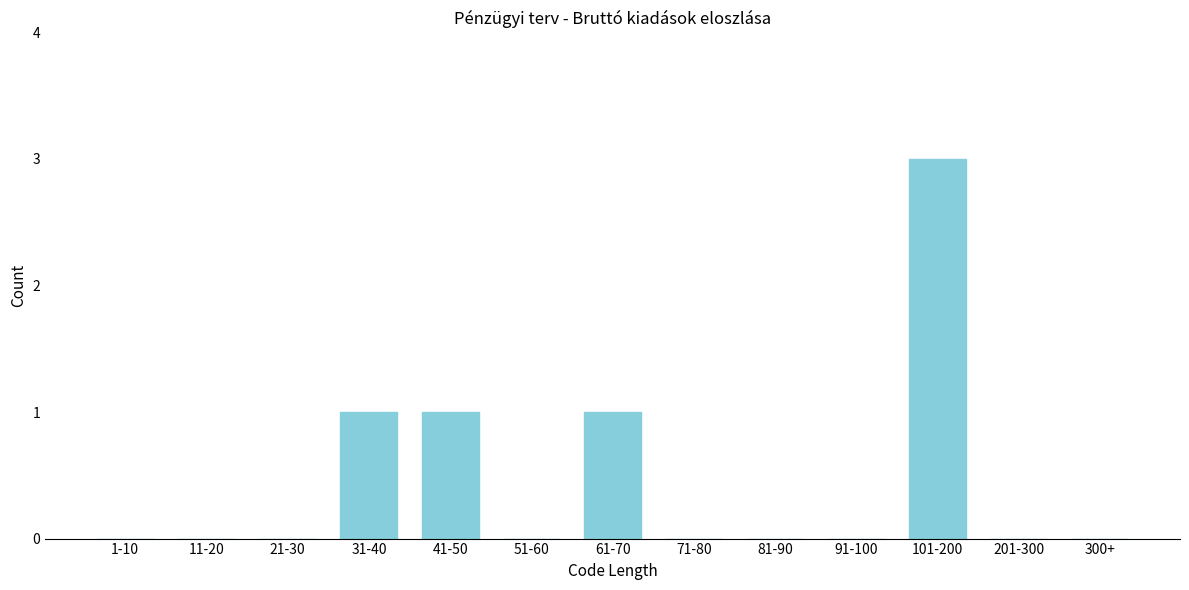

Reading left to right, list all the values displayed in this chart.

1-10=0	11-20=0	21-30=0	31-40=1	41-50=1	51-60=0	61-70=1	71-80=0	81-90=0	91-100=0	101-200=3	201-300=0	300+=0